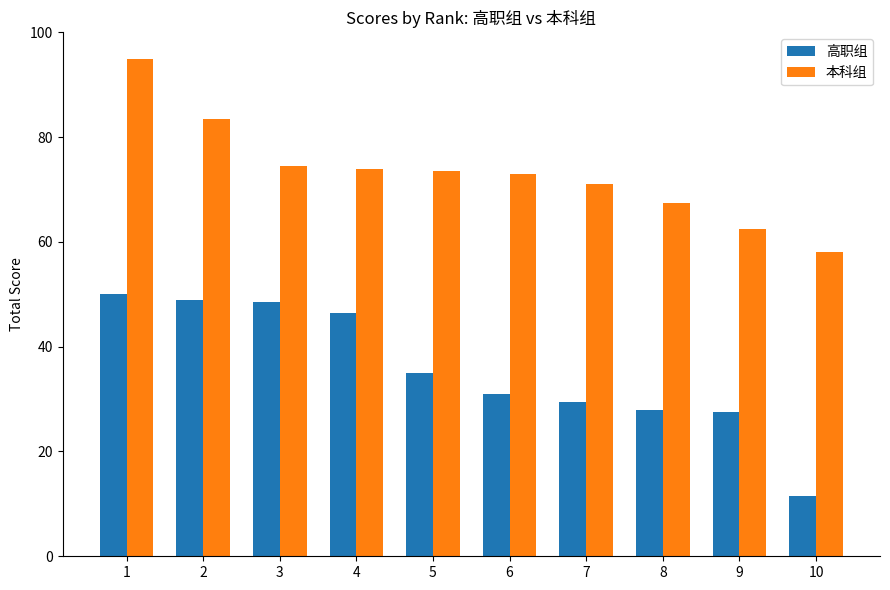

The value of 本科组 at 8 is 108.1. True or false?

False